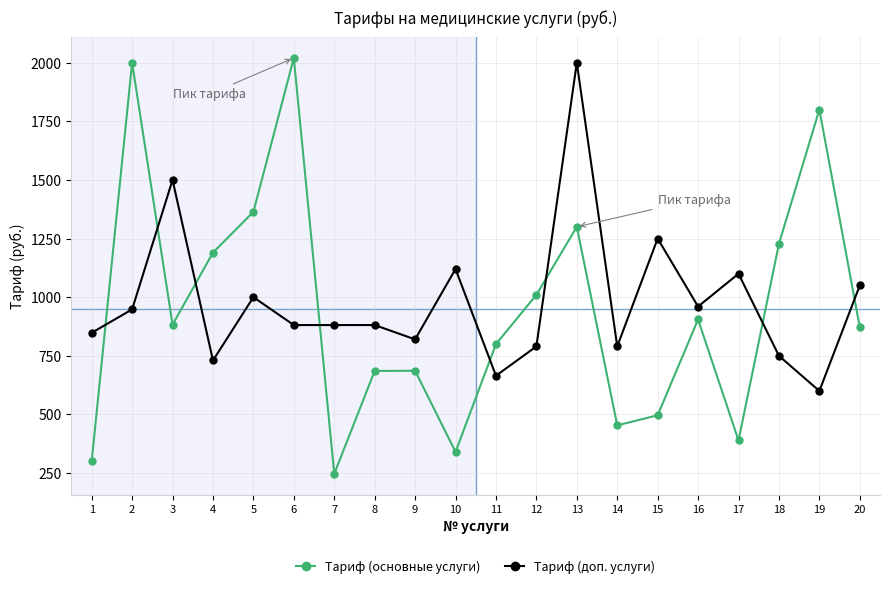

Does the chart have visible grid lines?

Yes